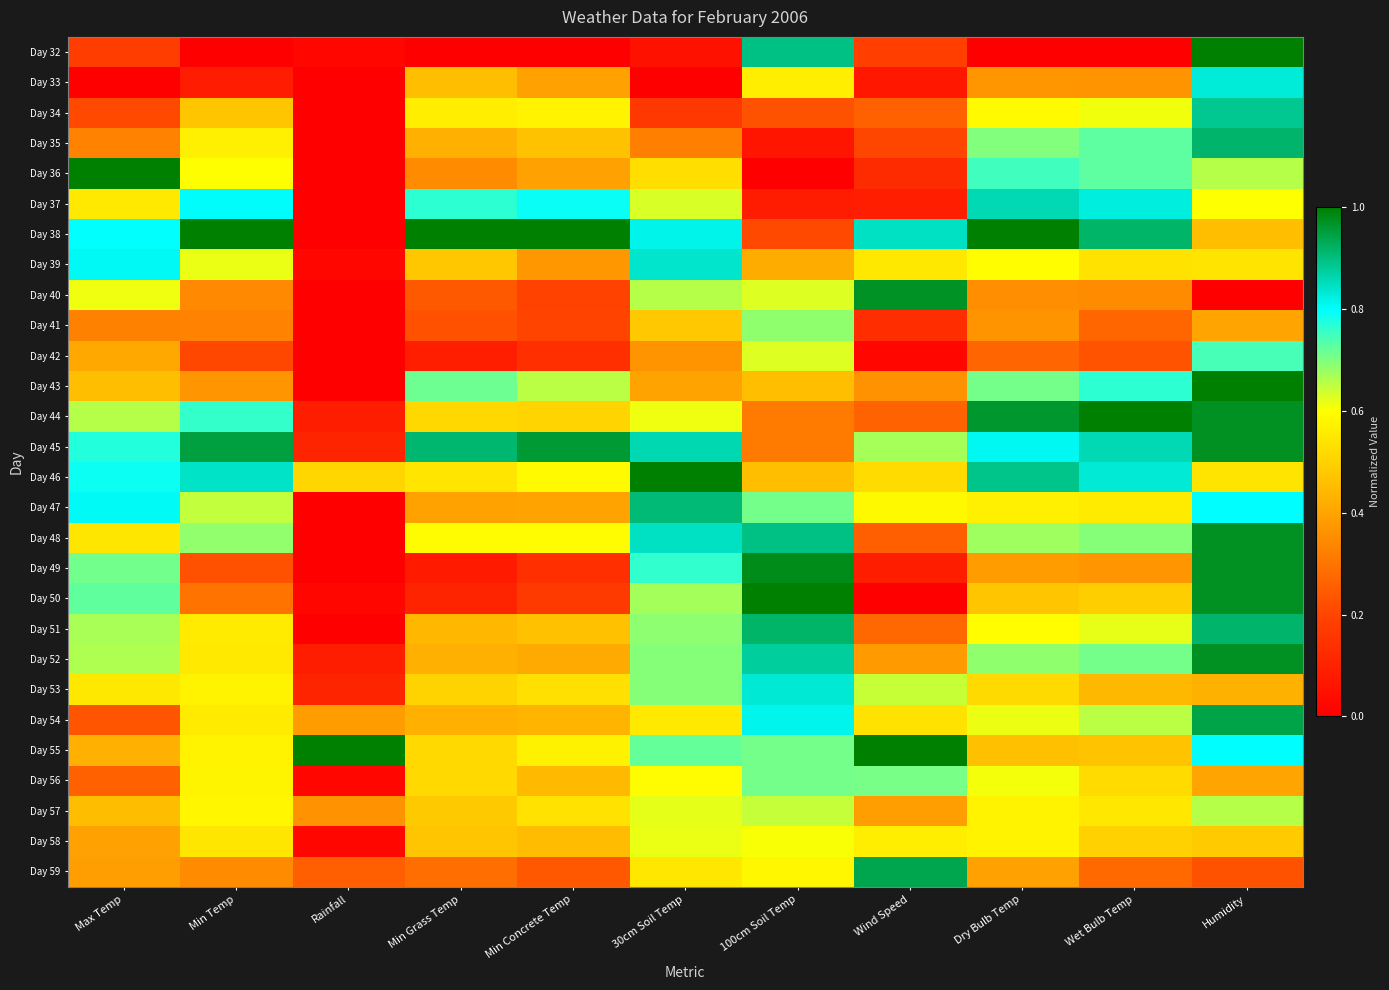

Rank the series by their maximum value, from highest to lowest.

Day 32, Day 36, Day 38, Day 43, Day 44, Day 46, Day 50, Day 55, Day 49, Day 45, Day 48, Day 52, Day 40, Day 54, Day 59, Day 51, Day 35, Day 47, Day 34, Day 37, Day 39, Day 53, Day 33, Day 42, Day 56, Day 41, Day 57, Day 58